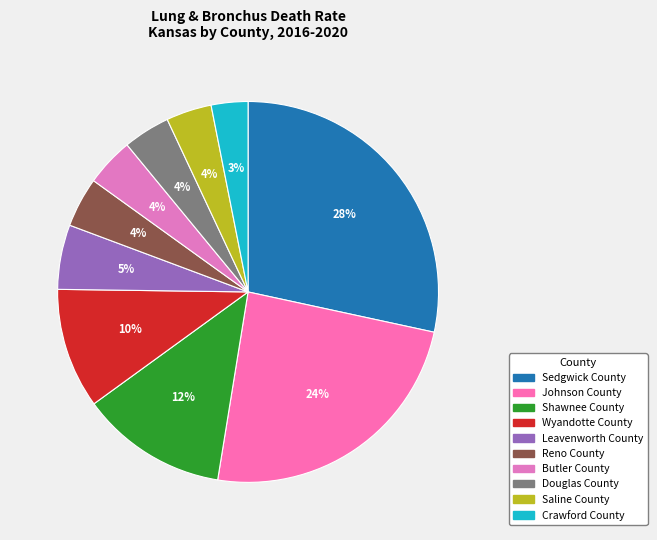

Rank the categories by value from highest to lowest.

Sedgwick County, Johnson County, Shawnee County, Wyandotte County, Leavenworth County, Reno County, Butler County, Douglas County, Saline County, Crawford County